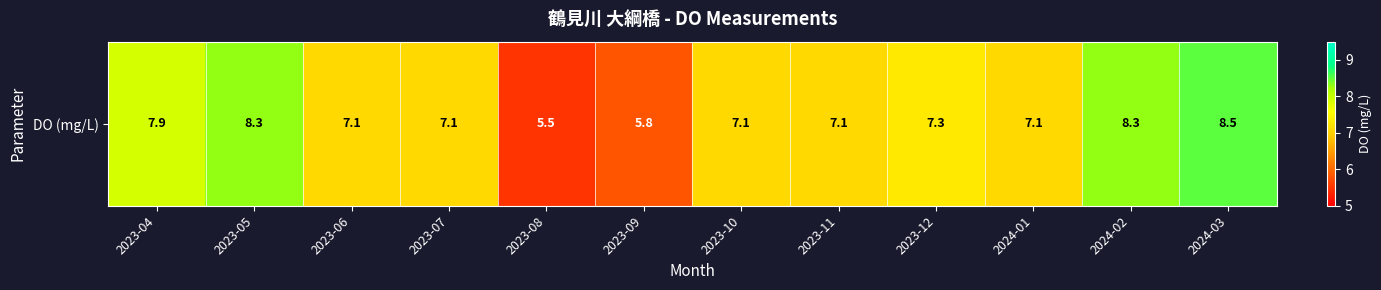

List the labels in order of value, smallest first.

2023-08, 2023-09, 2023-06, 2023-07, 2023-10, 2023-11, 2024-01, 2023-12, 2023-04, 2023-05, 2024-02, 2024-03